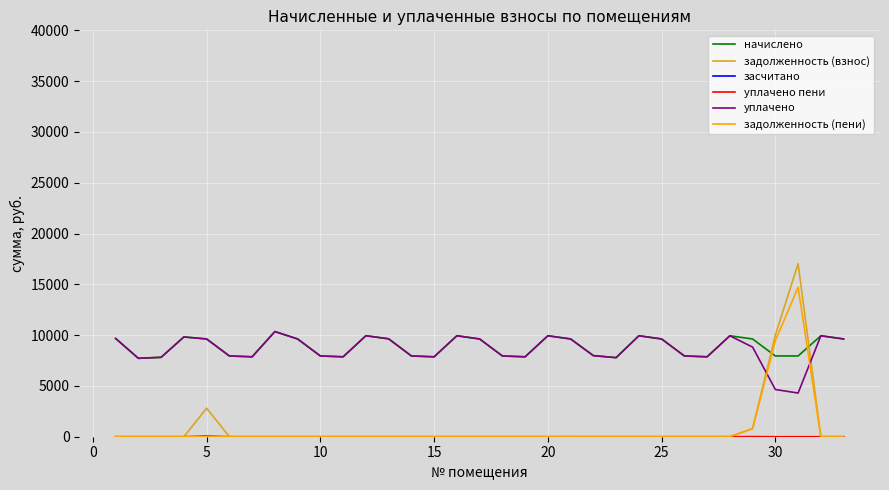

What is the maximum value shown in the chart?

17024.0